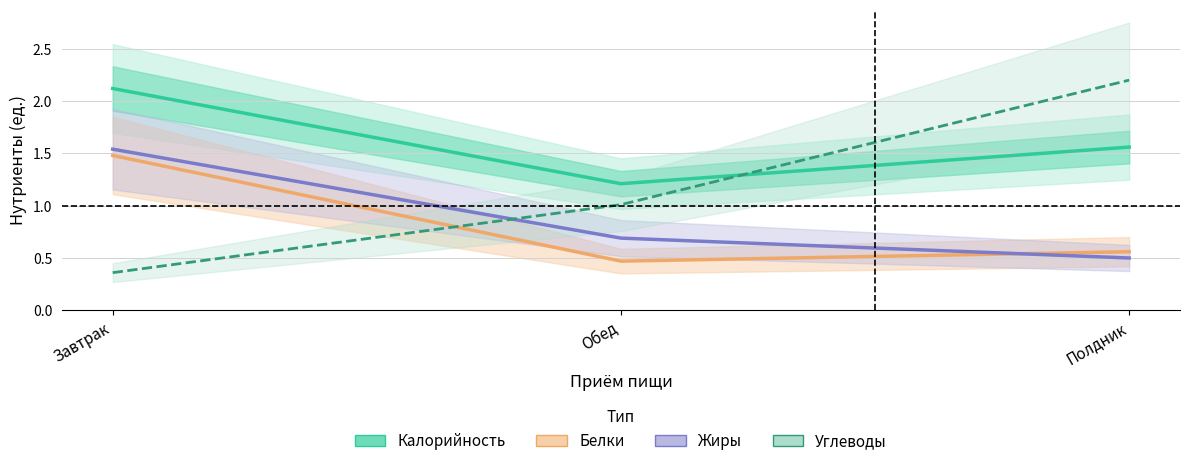

Between Завтрак and Полдник, which is larger?

Завтрак